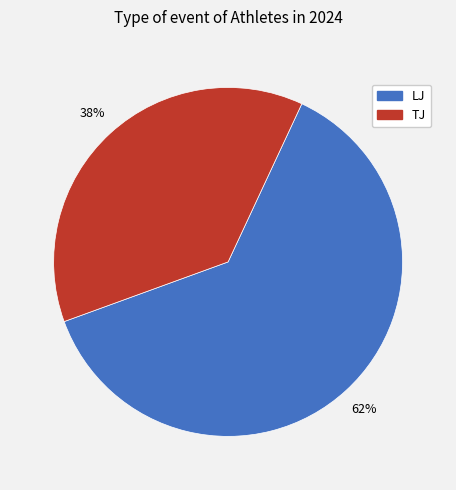

How many slices are in this pie chart?

2